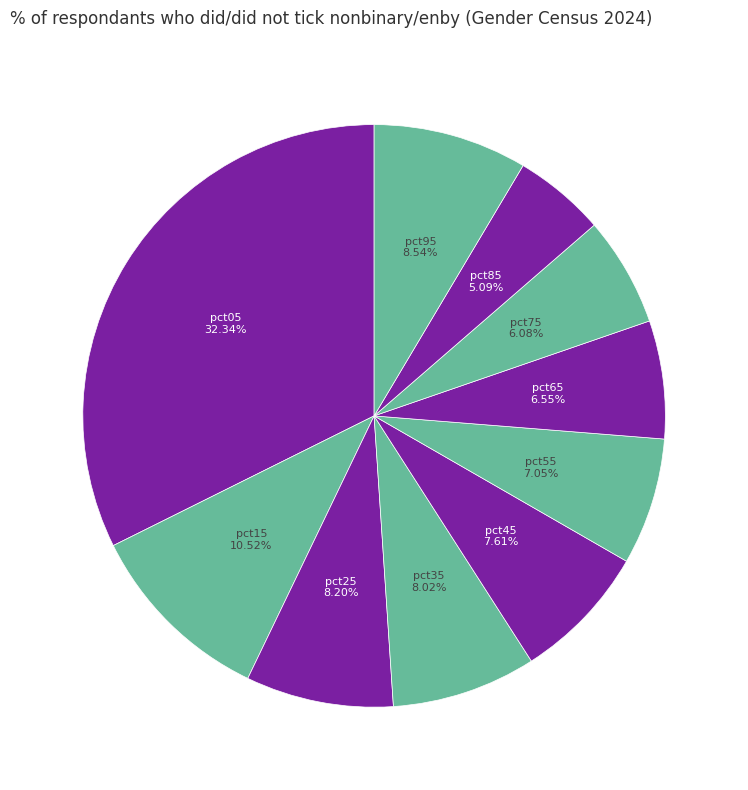

To the nearest percent, what is the average slice percentage?

10%